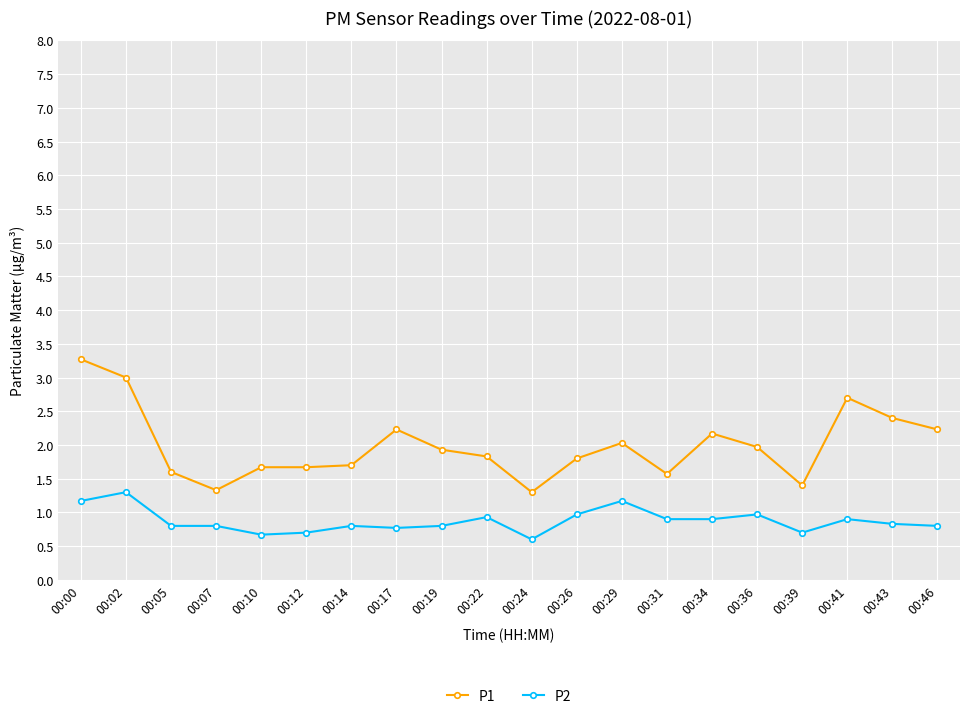

Read the P2 value at 00:24.

0.6